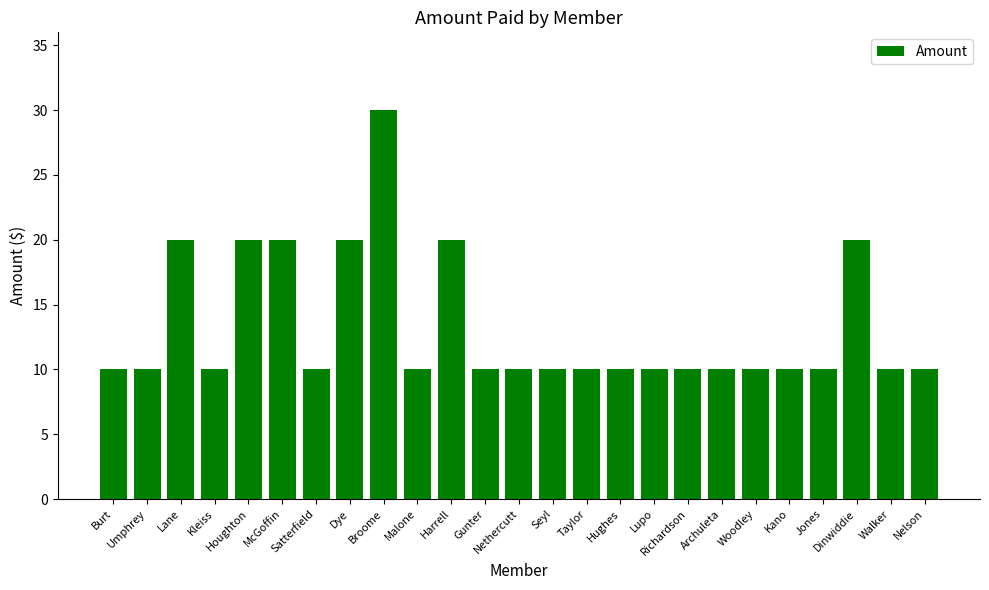

What is the label of the 10th bar from the right?

Hughes